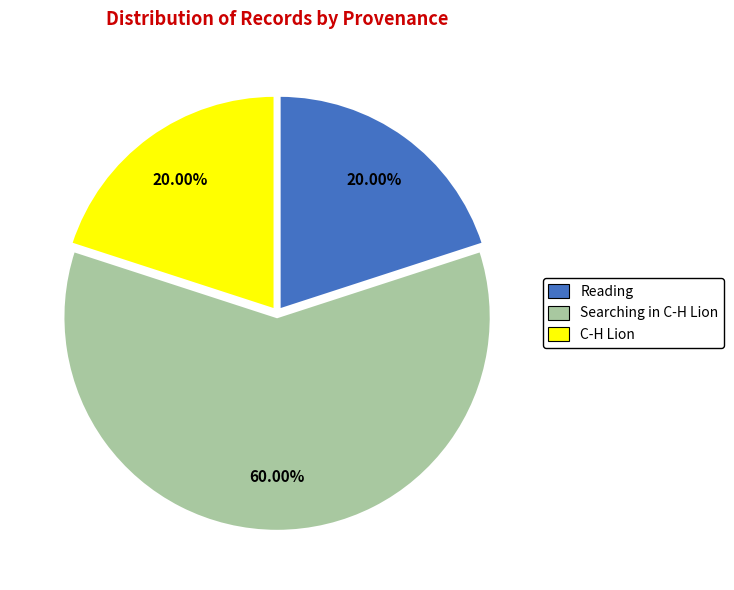

Approximately how many times larger is the value at C-H Lion compared to Searching in C-H Lion?

0.3